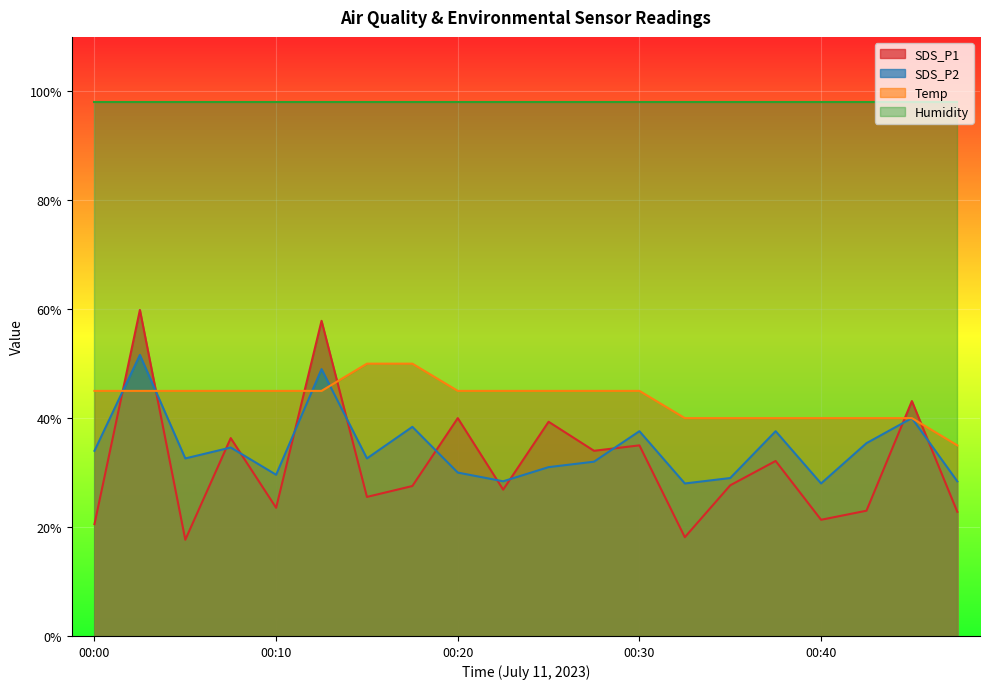

What is the value of the Temp point at the 15th from the left?

40.0